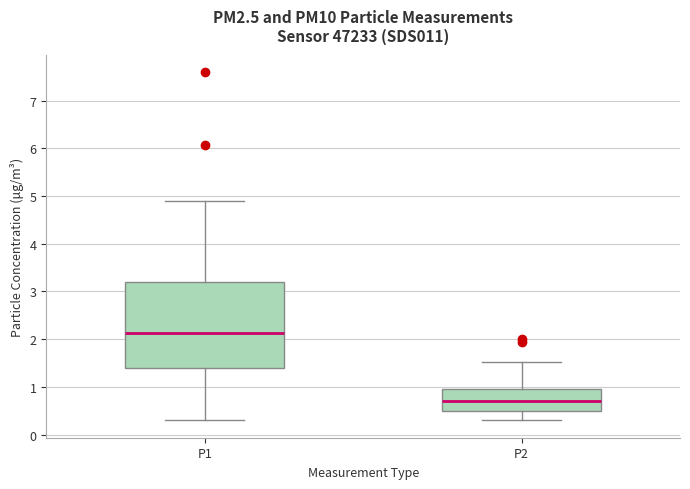

Where is the upper edge of the box for P2 on the y-axis? The values are not printed on the chart, so give them approximately, as read against the axis.

1.0